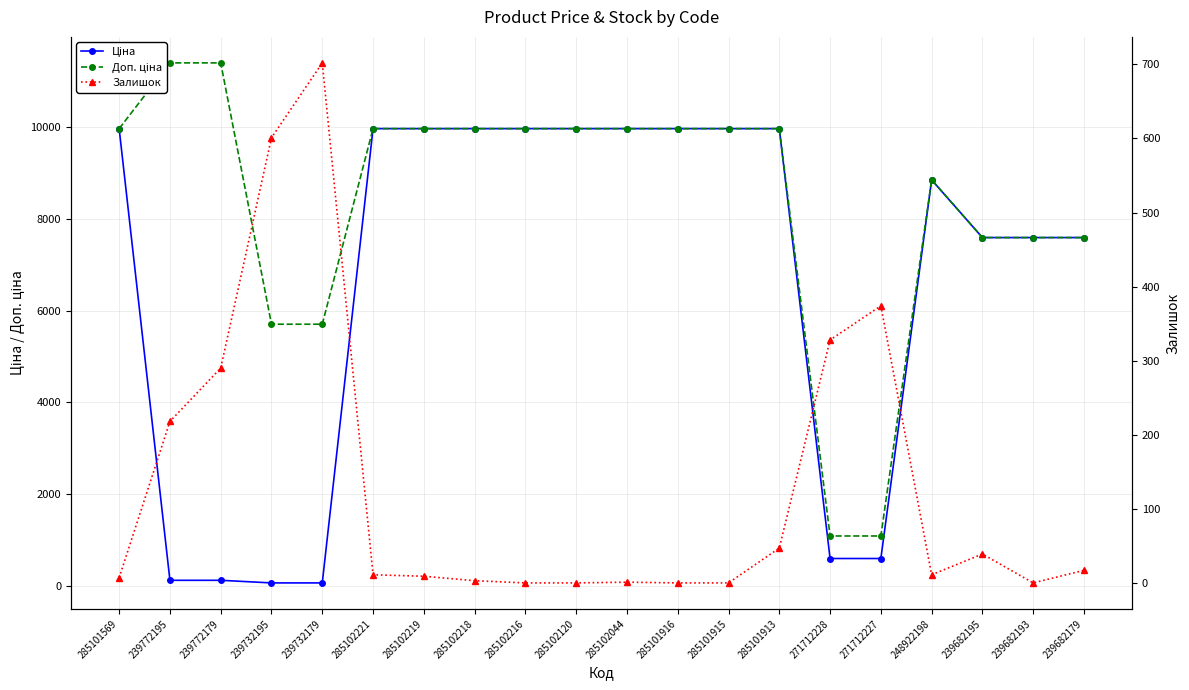

The Залишок series shows -470.3 at 239682193. True or false?

False